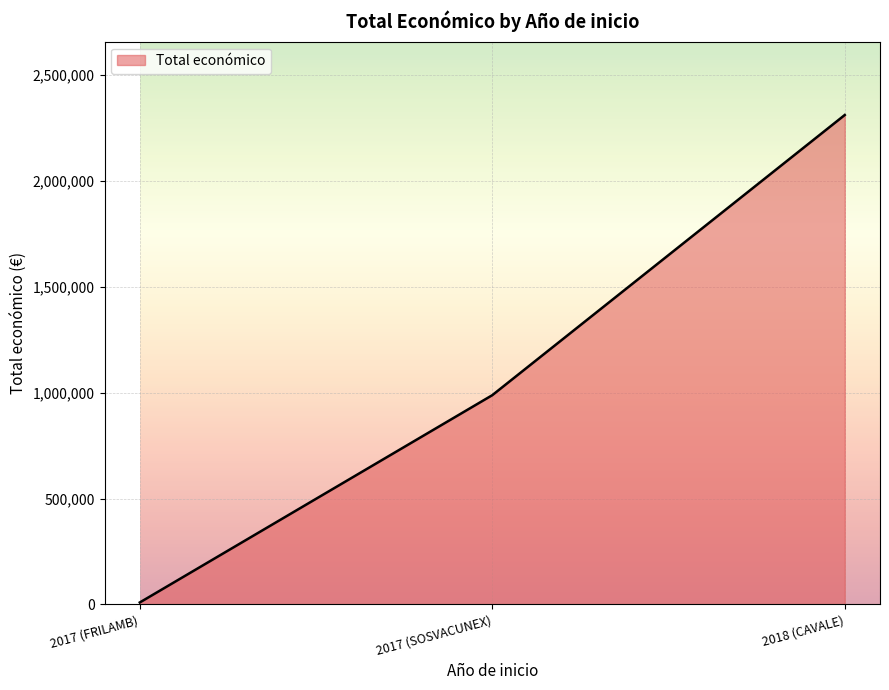

What is the greatest value displayed?

2310026